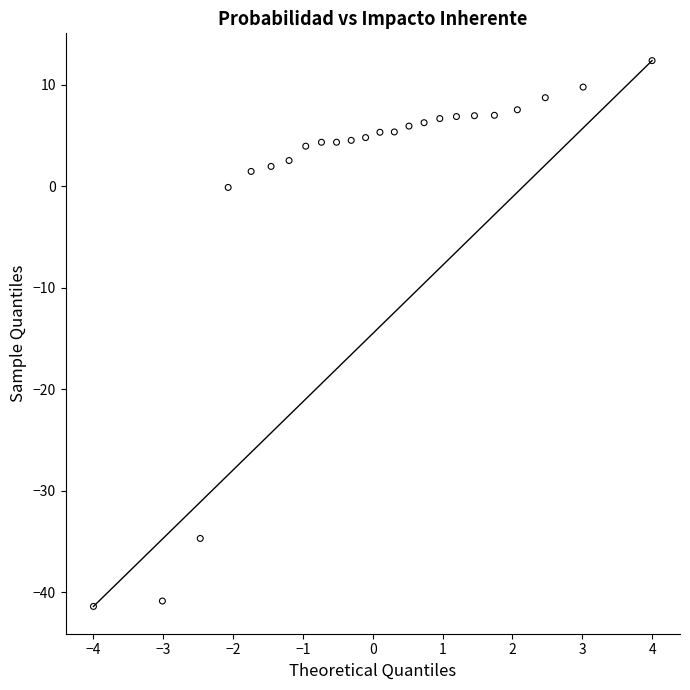

What is the range of X values (max minus min)?

8.0